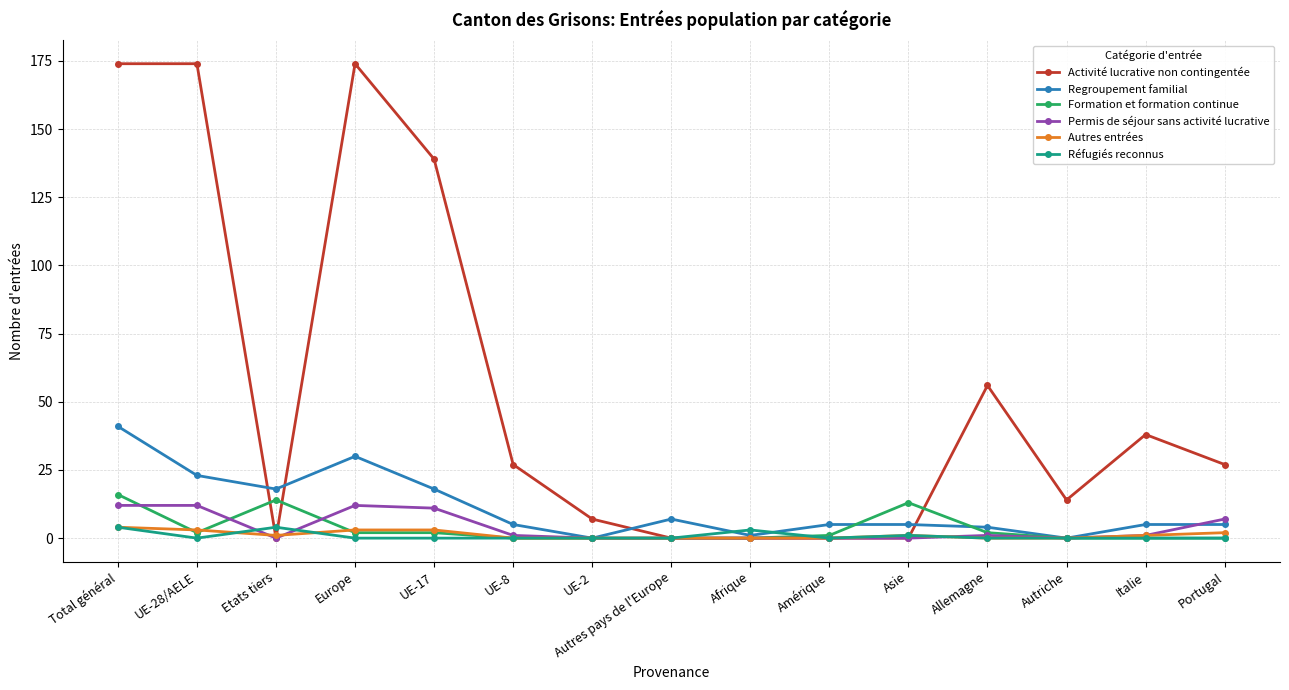

What is the difference between the highest and lowest values at Afrique?

3